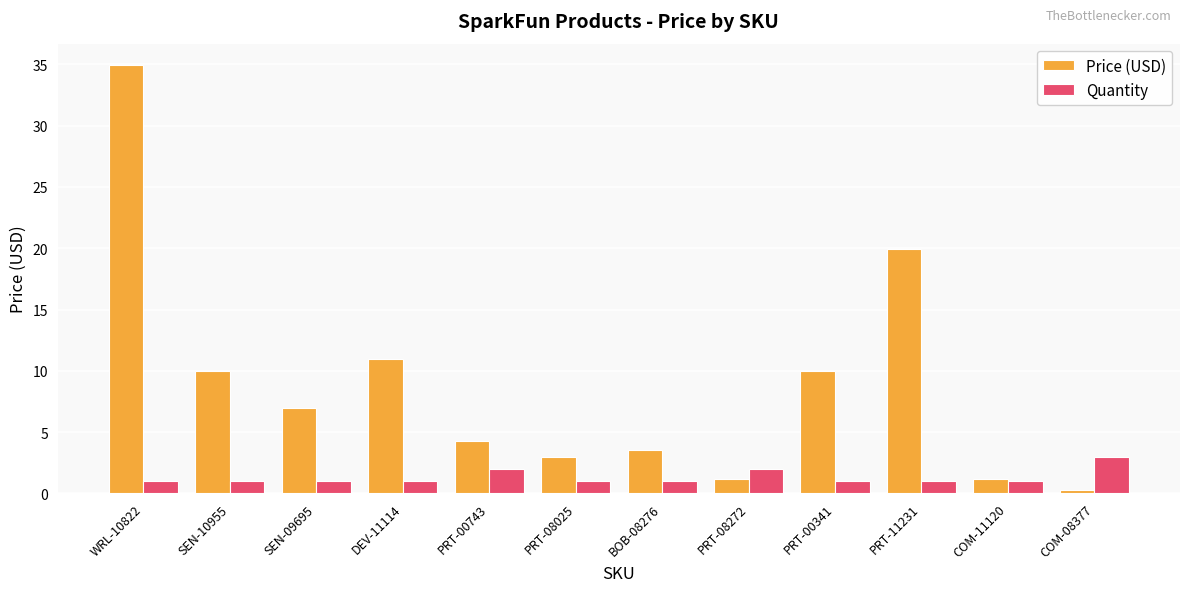

What value does the Quantity series have at DEV-11114?

1.0